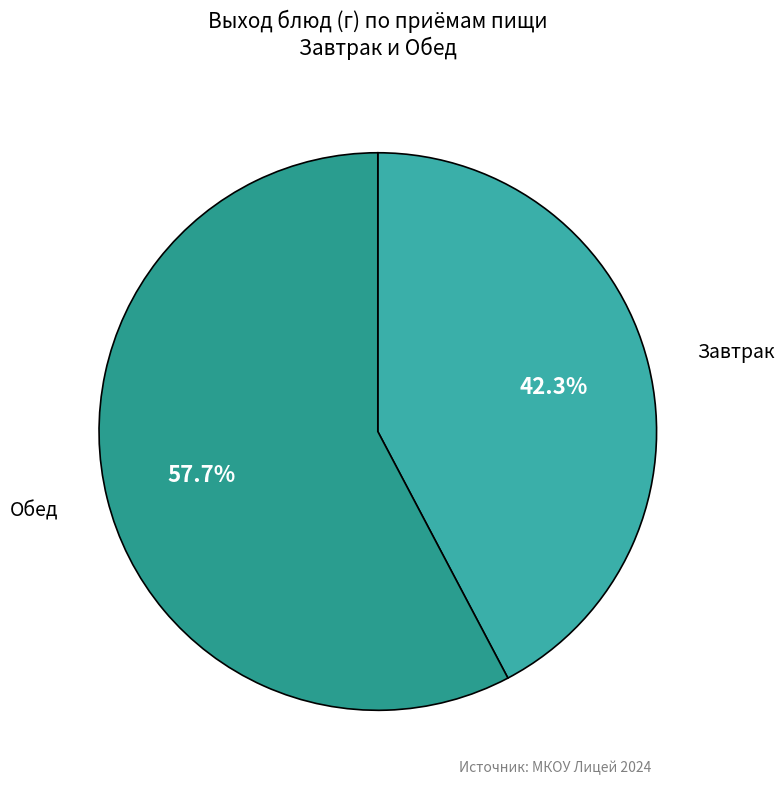

How many slices are in this pie chart?

2